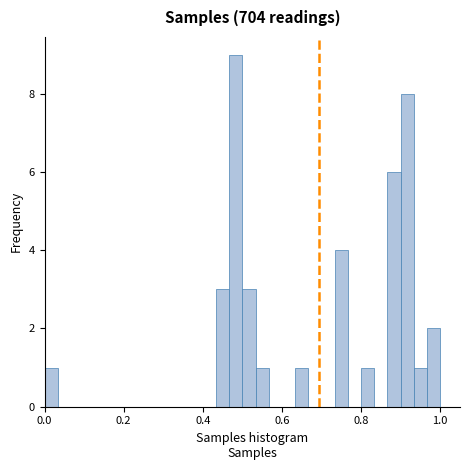

Read against the x-axis, roughly where is the centre of the tallest bar?

0.48